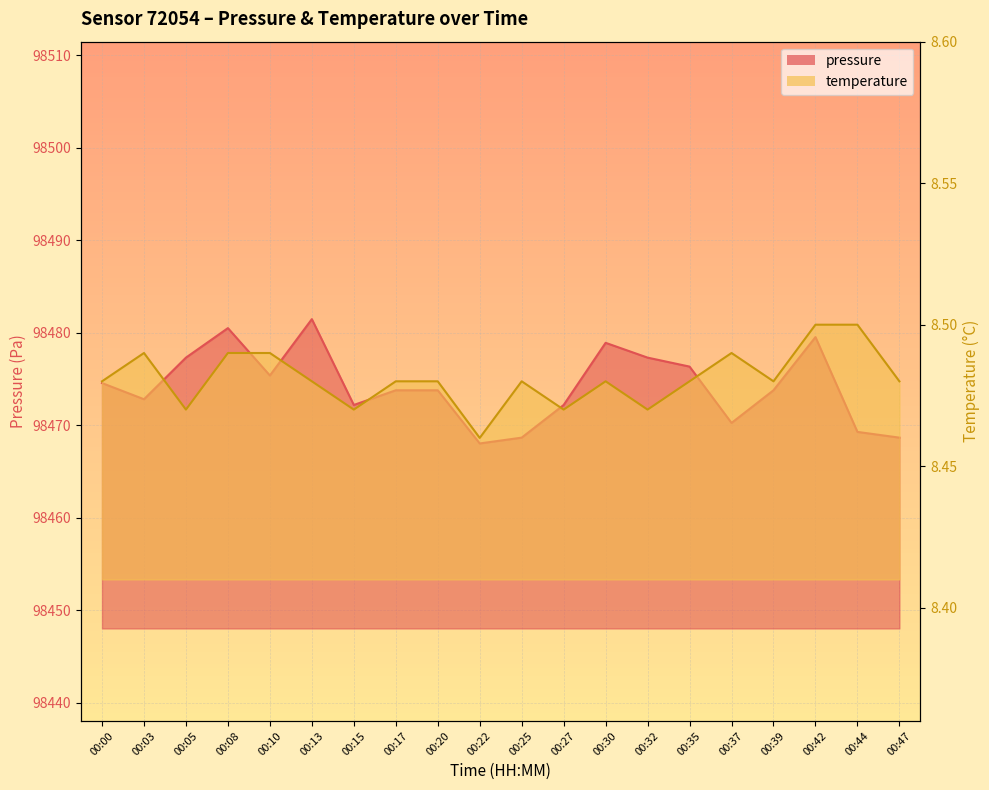

What is the sum of all temperature_line values?

169.6